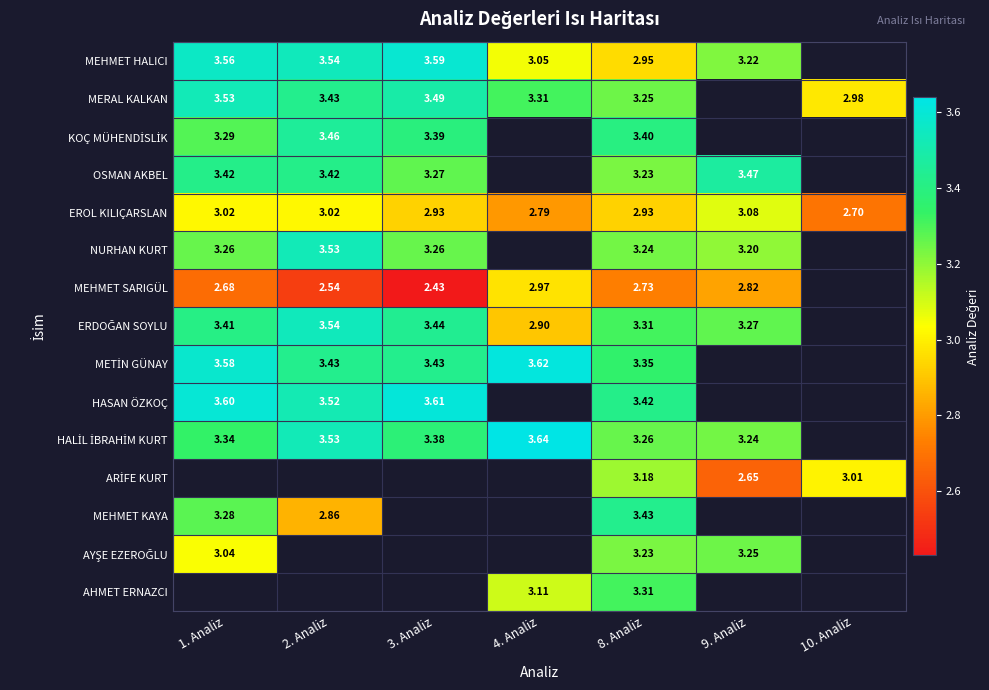

At how many categories does at least one series exceed 3?

7